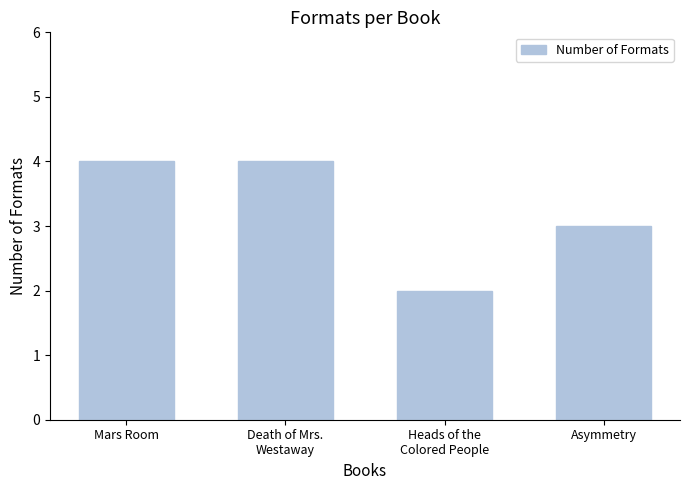

What is the label of the 4th bar from the right?

Mars Room